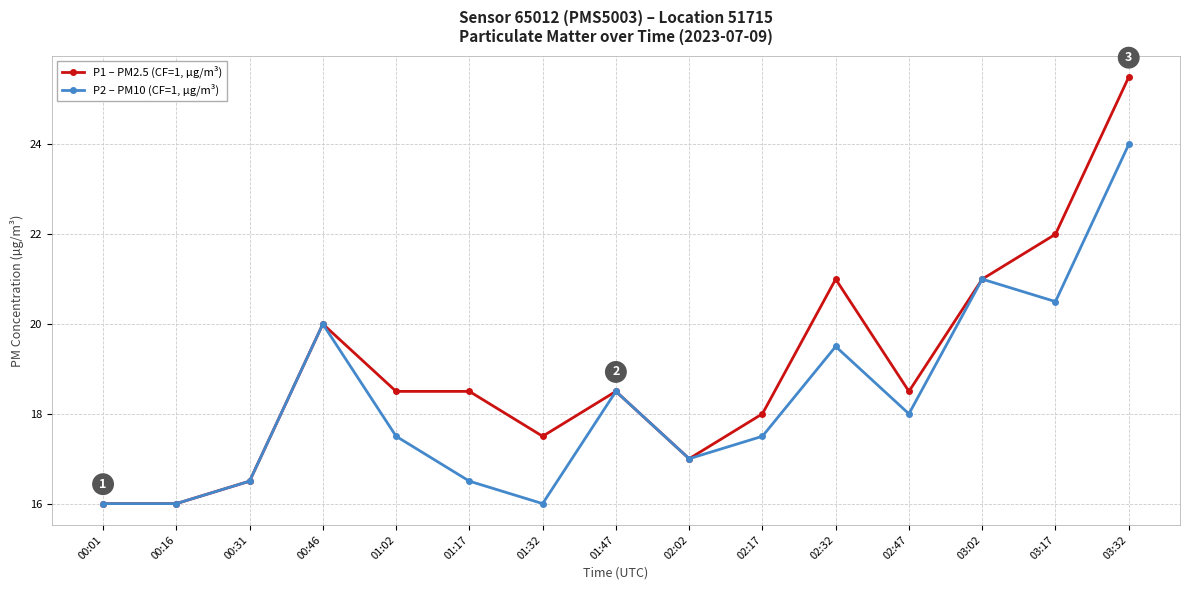

What is the difference between the highest and lowest values at 02:32?

1.5